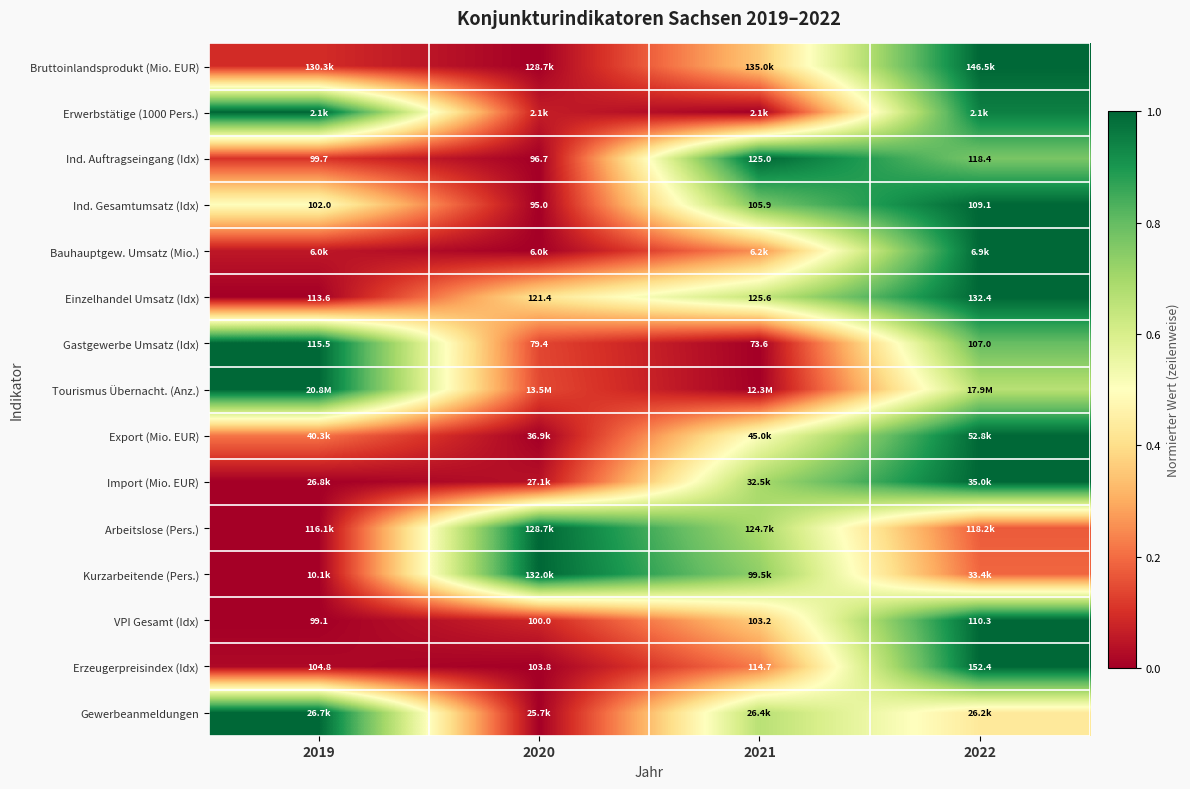

What is the difference between the highest and lowest values at 2021?

1.0